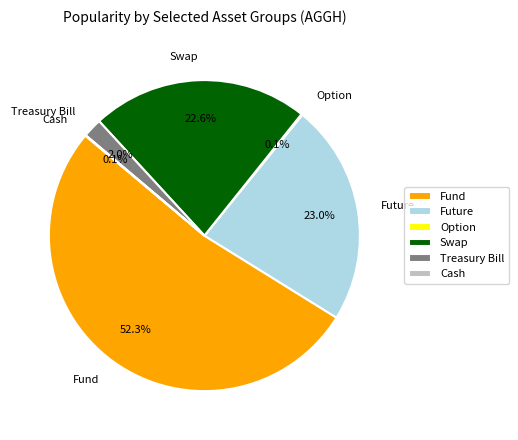

Does Fund represent more than half of the total?

Yes